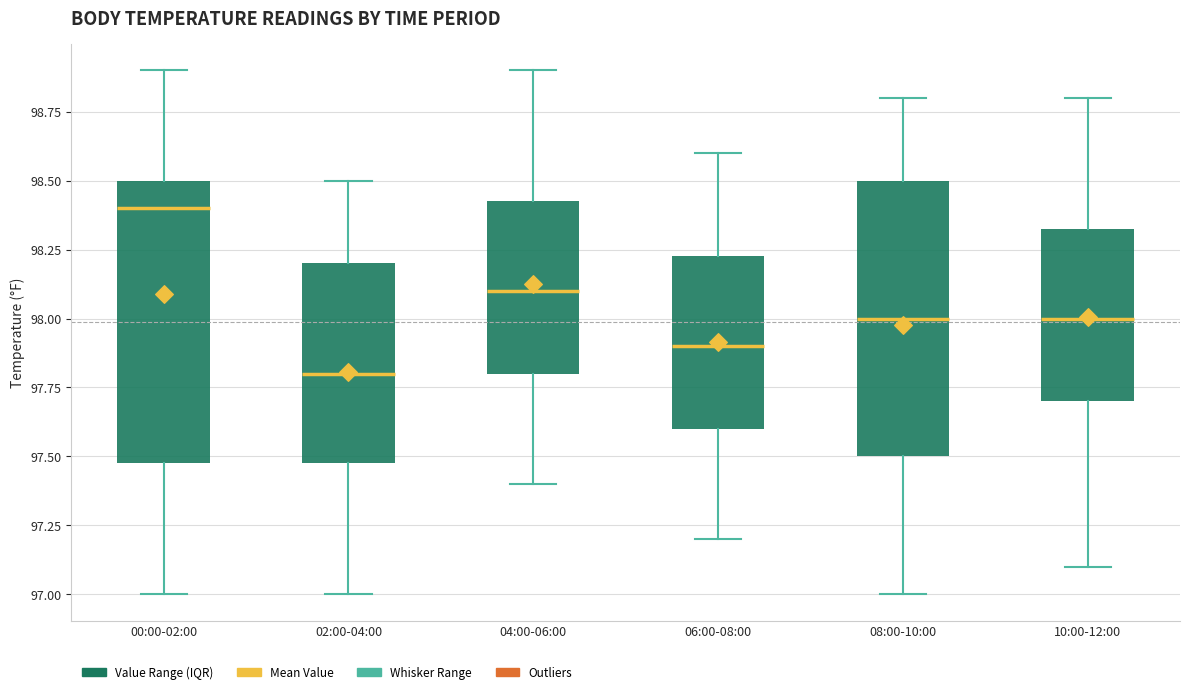

Reading left to right, transcribe this box plot: for each box, give where its median line is, the range the box spans, and where its two whiskers end, as read against the y-axis. The values are not printed on the chart, so give them approximately, as read against the axis.

00:00-02:00: median 98.40, box 97.50 to 98.50, whiskers 97.00 to 98.90
02:00-04:00: median 97.80, box 97.50 to 98.20, whiskers 97.00 to 98.50
04:00-06:00: median 98.10, box 97.80 to 98.45, whiskers 97.40 to 98.90
06:00-08:00: median 97.90, box 97.60 to 98.25, whiskers 97.20 to 98.60
08:00-10:00: median 98.00, box 97.50 to 98.50, whiskers 97.00 to 98.80
10:00-12:00: median 98.00, box 97.70 to 98.35, whiskers 97.10 to 98.80